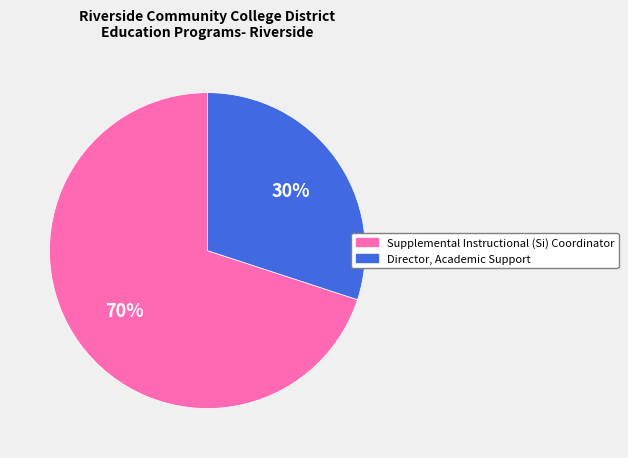

True or false: Director, Academic Support accounts for 23% of the total.

False